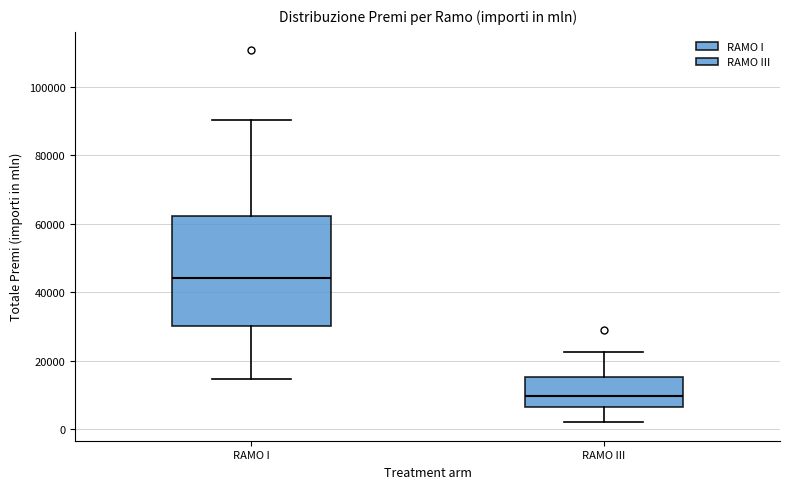

Comparing the boxes themselves (not the whiskers), which one is the tallest?

RAMO I